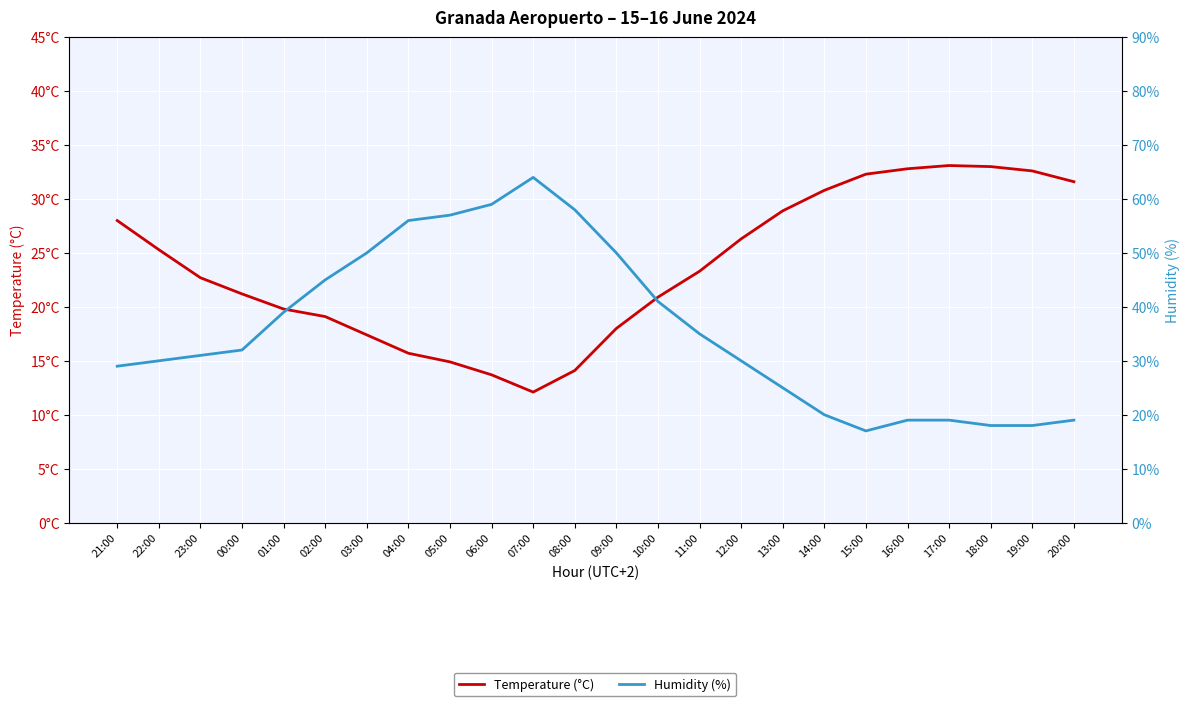

What is the sum of all Humidity (%) values?

861.0